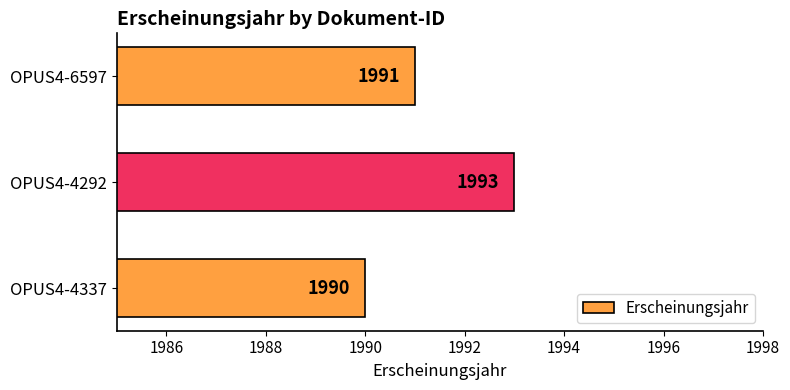

Reading bottom to top, extract all data points from this chart.

1990	1993	1991